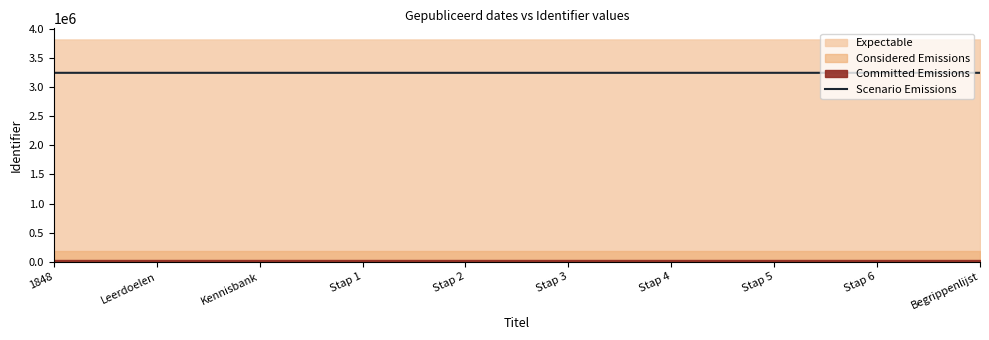

Reading left to right, extract all data points from this chart.

1848=3242536.6	Leerdoelen=3242537.5	Kennisbank=3242542.6	Stap 1=3242544.3	Stap 2=3242548.5	Stap 3=3242551.9	Stap 4=3242555.4	Stap 5=3242557.9	Stap 6=3242560.4	Begrippenlijst=3242562.1